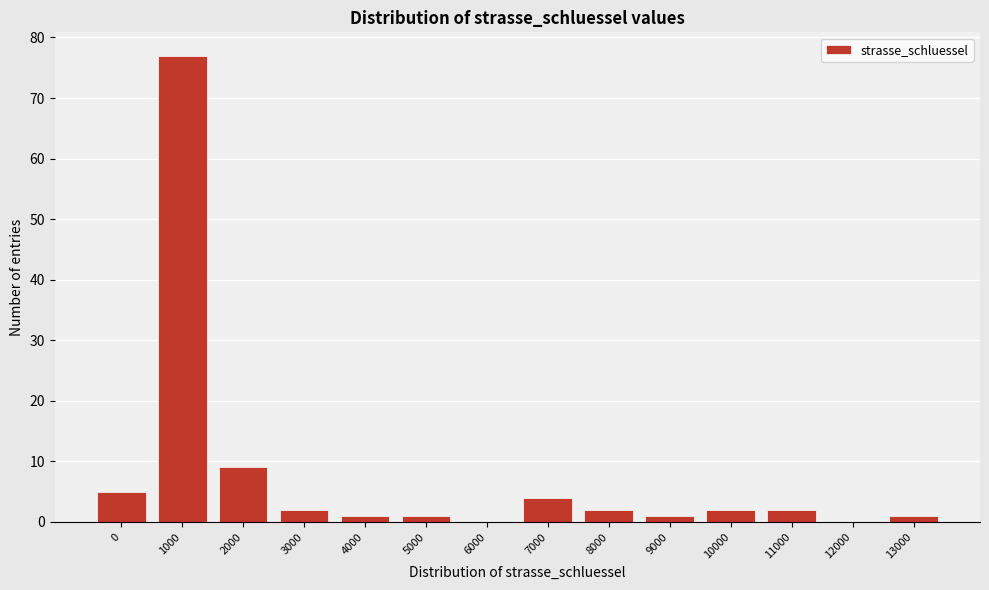

Reading left to right, list all the values displayed in this chart.

0=5	1000=77	2000=9	3000=2	4000=1	5000=1	6000=0	7000=4	8000=2	9000=1	10000=2	11000=2	12000=0	13000=1